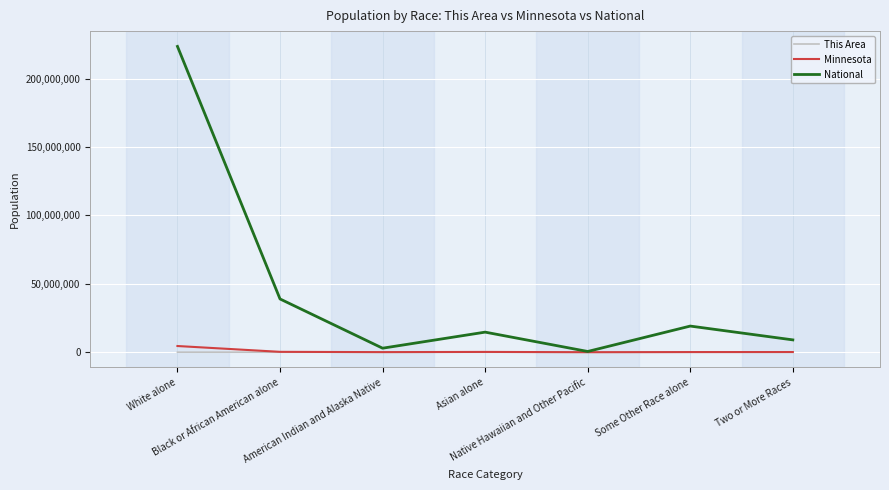

What is the greatest value displayed?

223553265